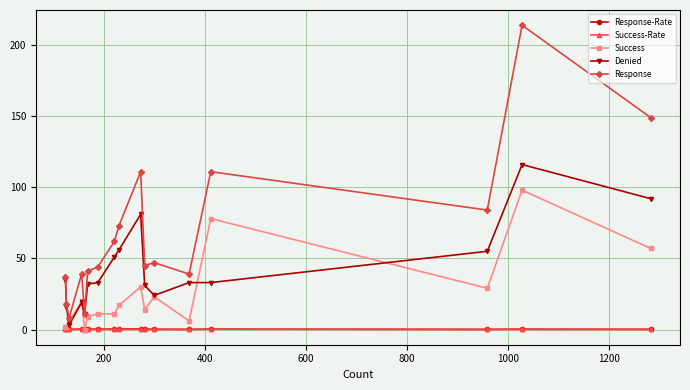

What are all the series names shown in the legend?

Response-Rate, Success-Rate, Success, Denied, Response